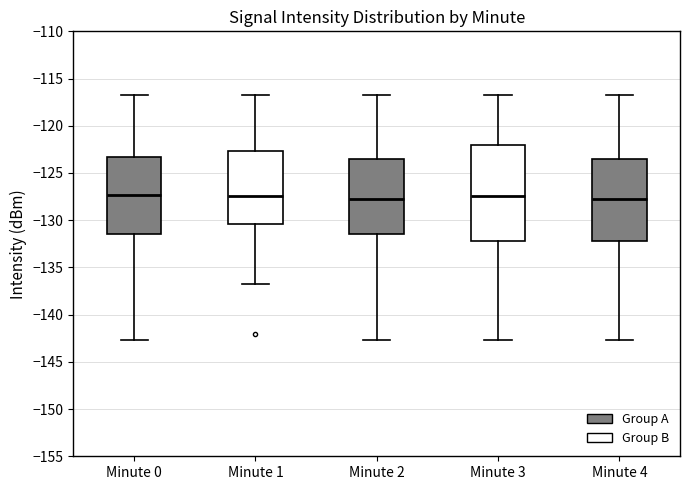

Where is the upper edge of the box for Minute 3 on the y-axis? The values are not printed on the chart, so give them approximately, as read against the axis.

-122.0